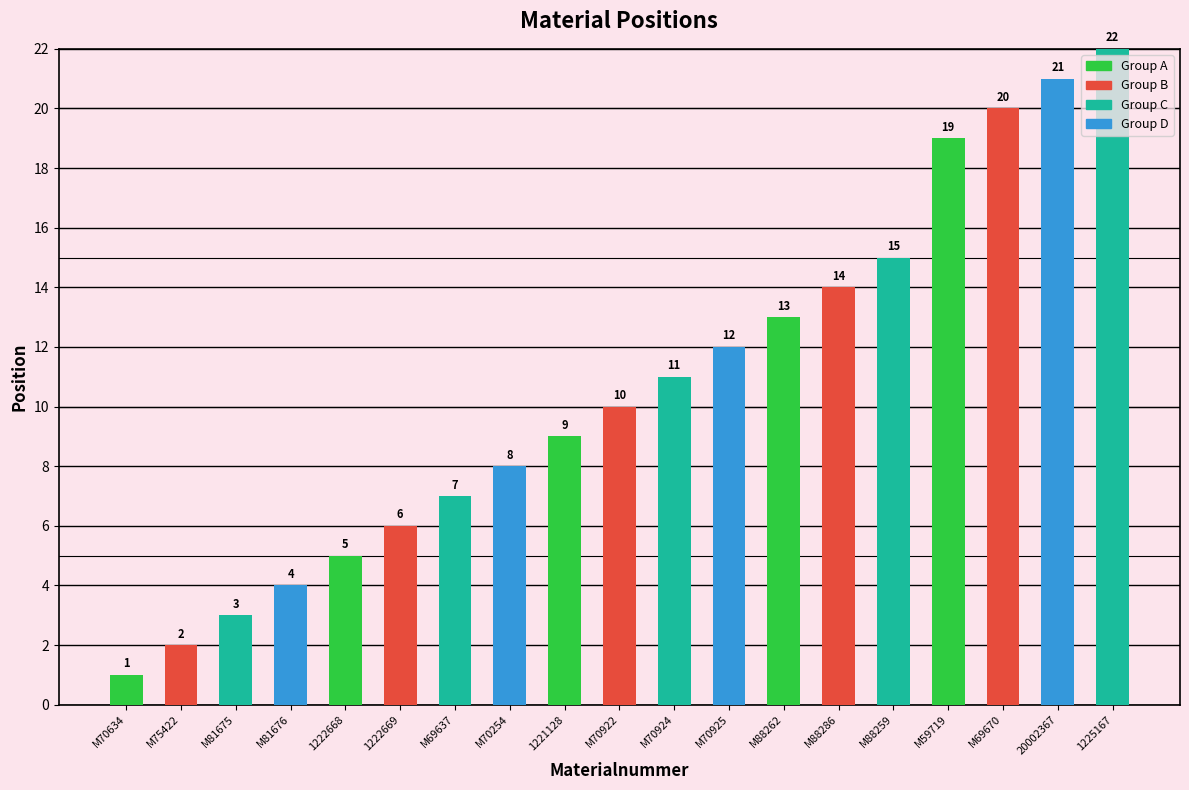

Read the value at 1222669.

6